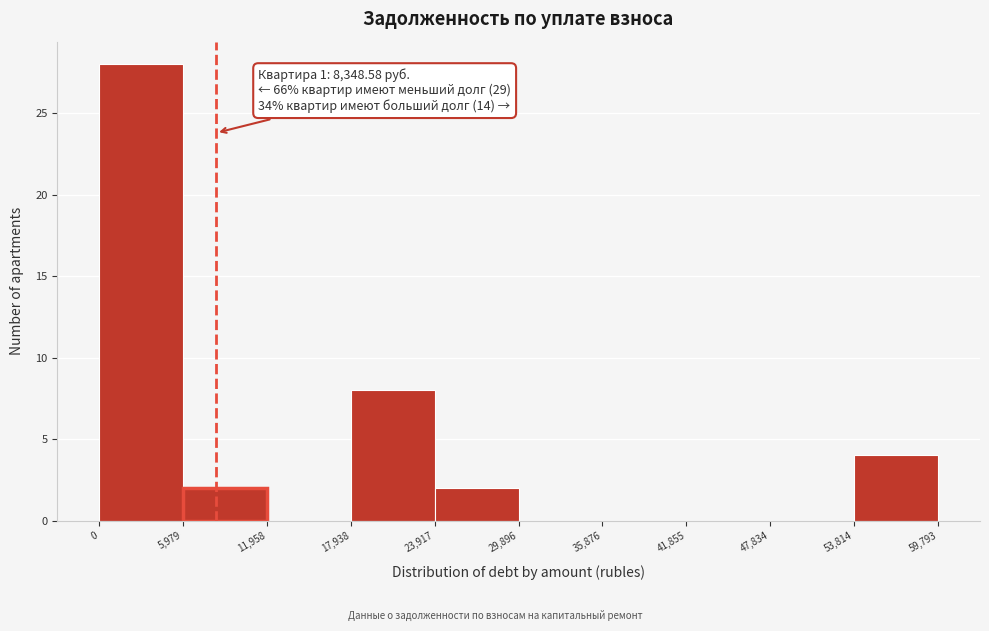

Which range on the x-axis has the tallest bar?

0 to 5,979